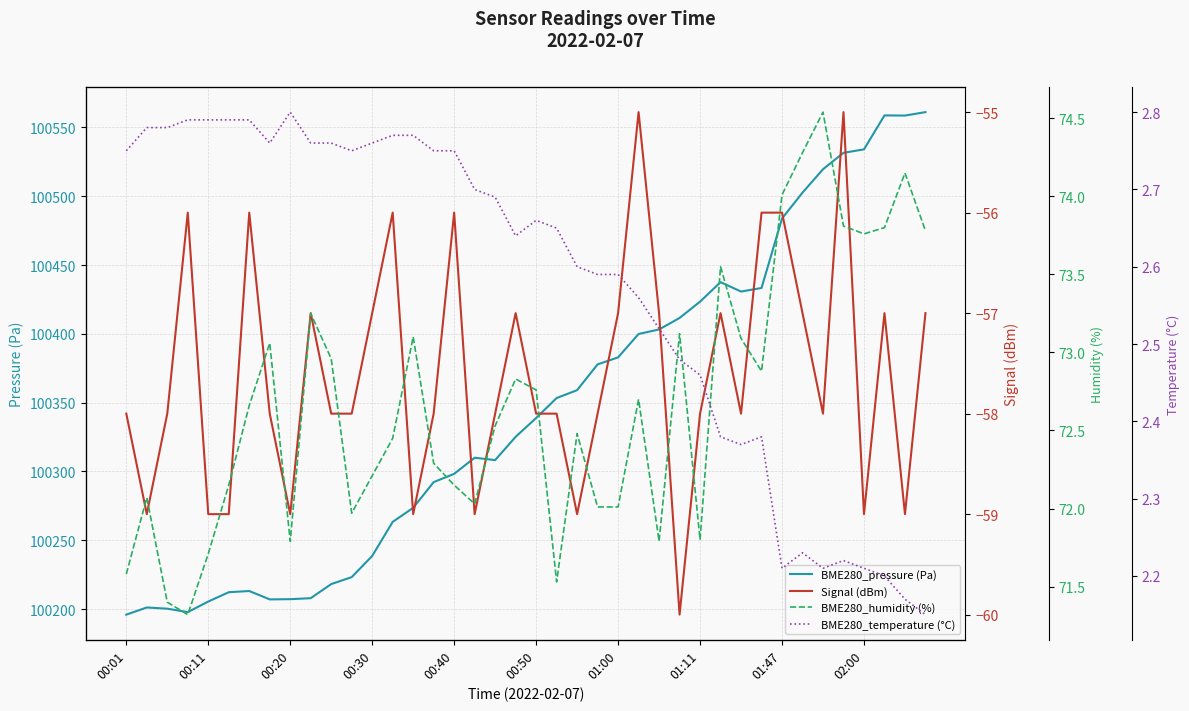

Does the chart display data point markers on the line(s)?

No